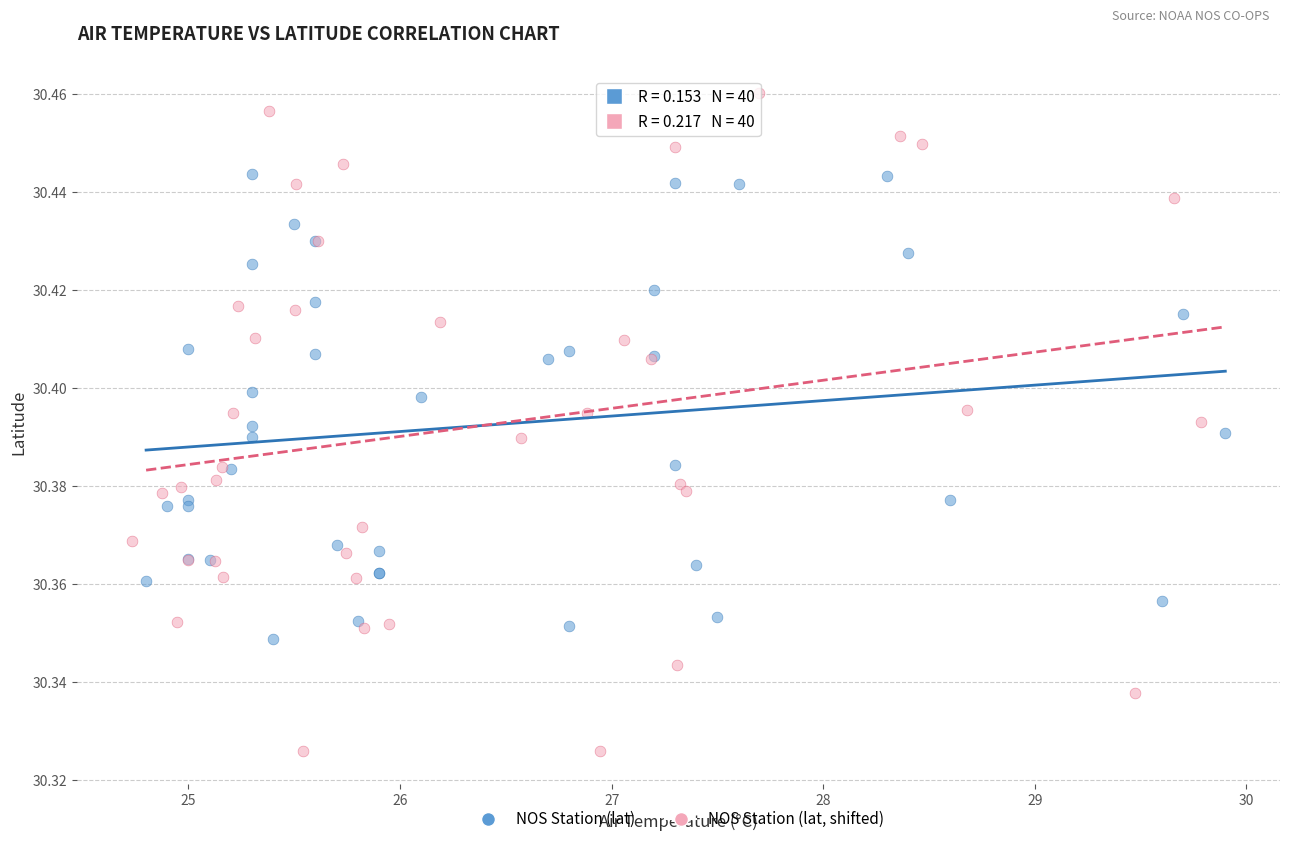

What are all the series names shown in the legend?

NOS Station (lat), NOS Station (lat, shifted)